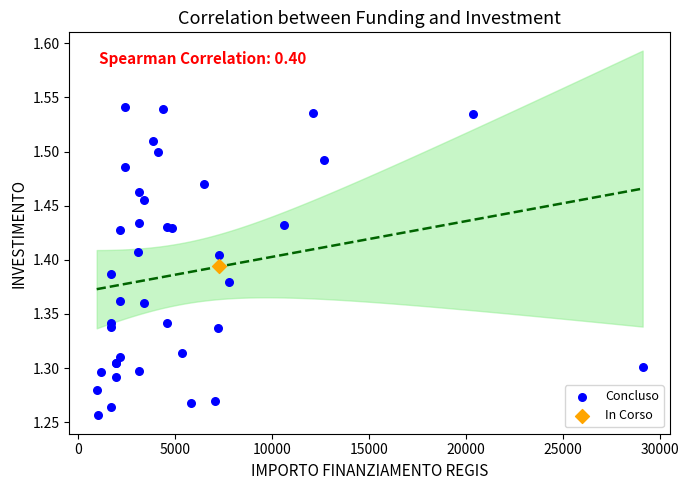

What are all the series names shown in the legend?

Concluso, In Corso